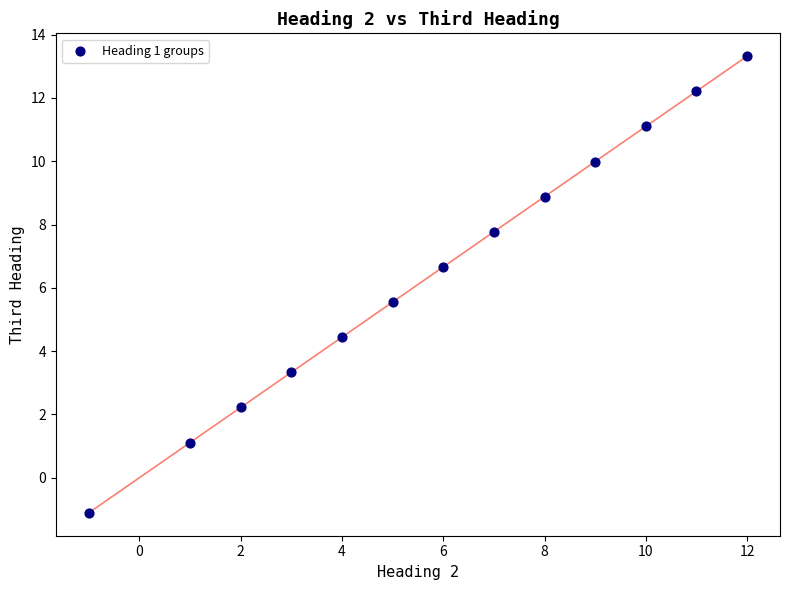

What is the range of Y values (max minus min)?

14.4